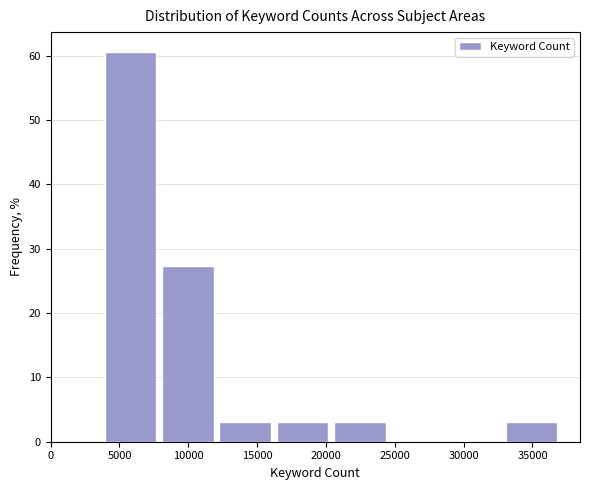

What is the height of the bar covering 16000 to 20500 on the x-axis? Neither the bar edges nor the heights are printed on the chart, so give them approximately, as read against the axes.

3